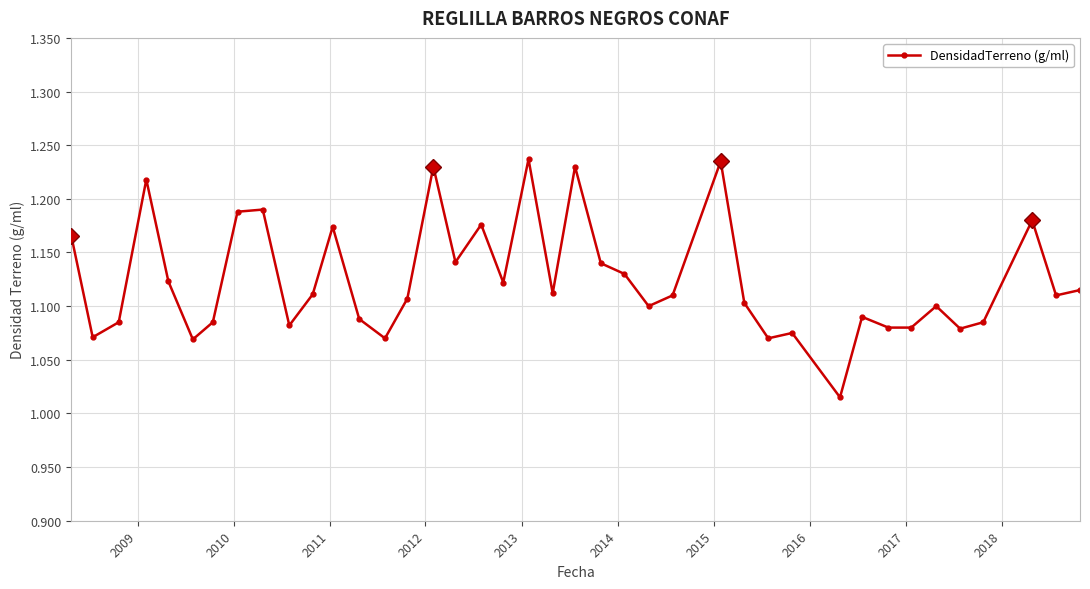

What is the sum of all values?

45.0